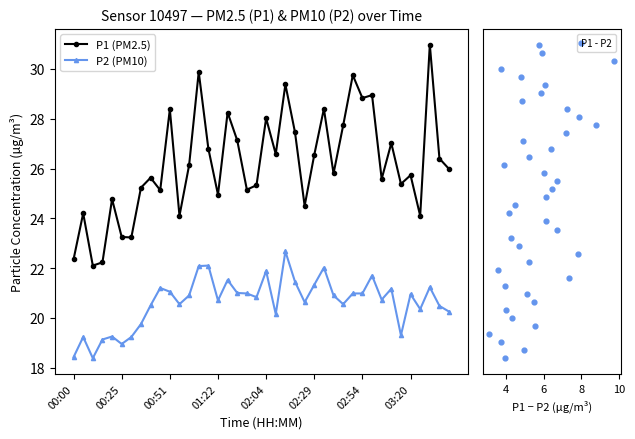

Which series reaches the maximum Y coordinate?

P1 - P2